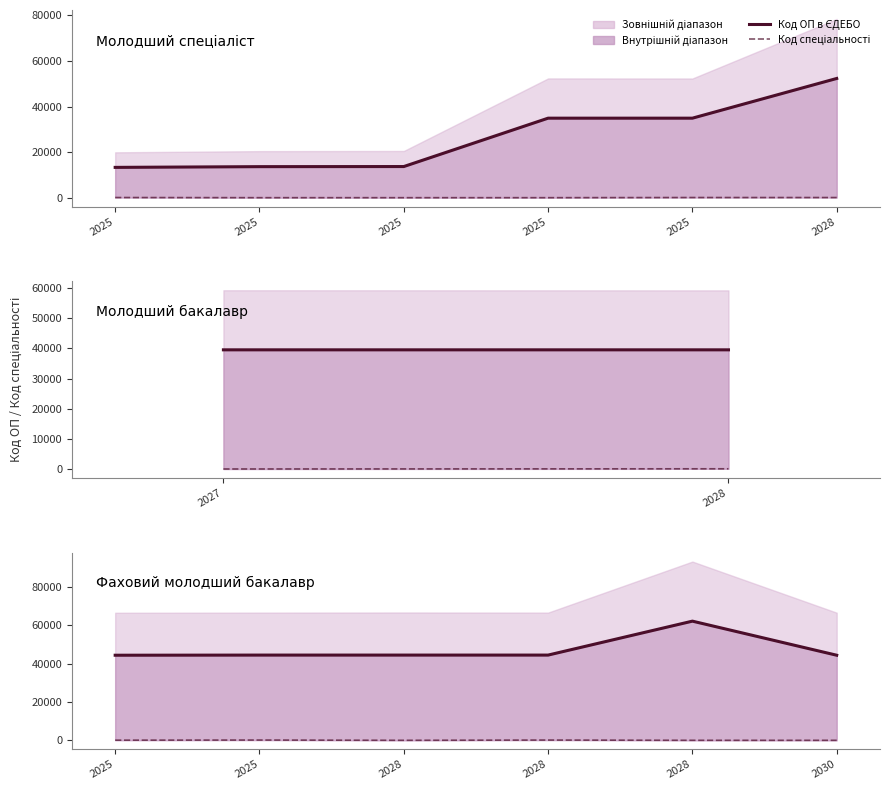

How many interior local valleys does the Код спеціальності series have?

1